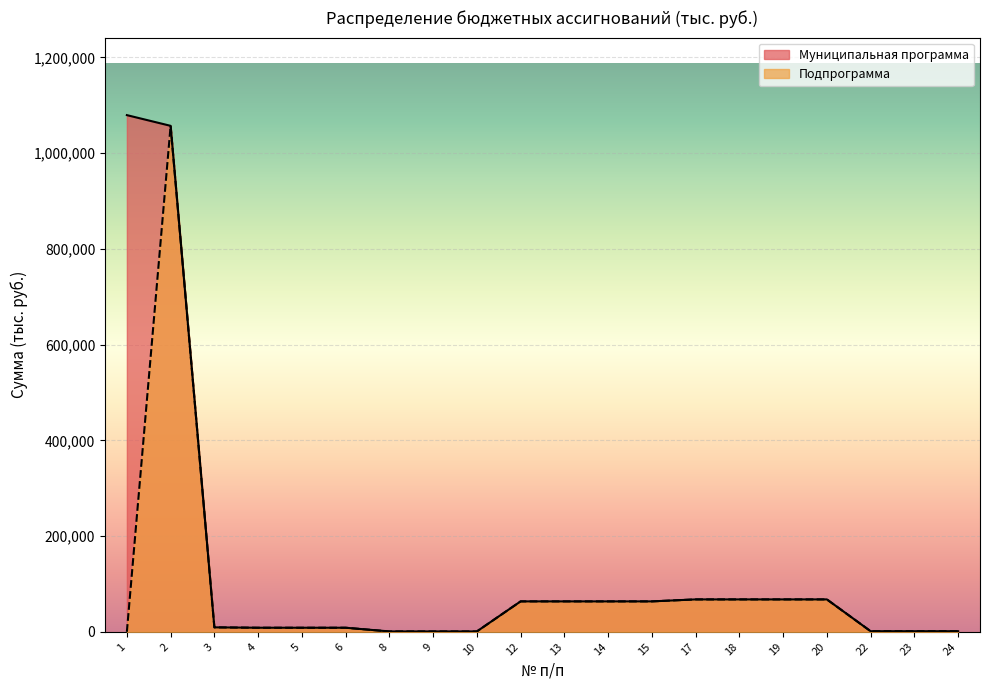

True or false: Муниципальная программа and Подпрограмма cross at least once.

False